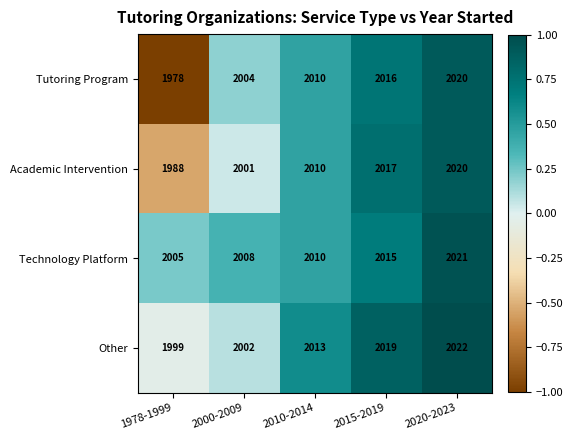

True or false: Technology Platform has a value of 2015 at 2015-2019.

True